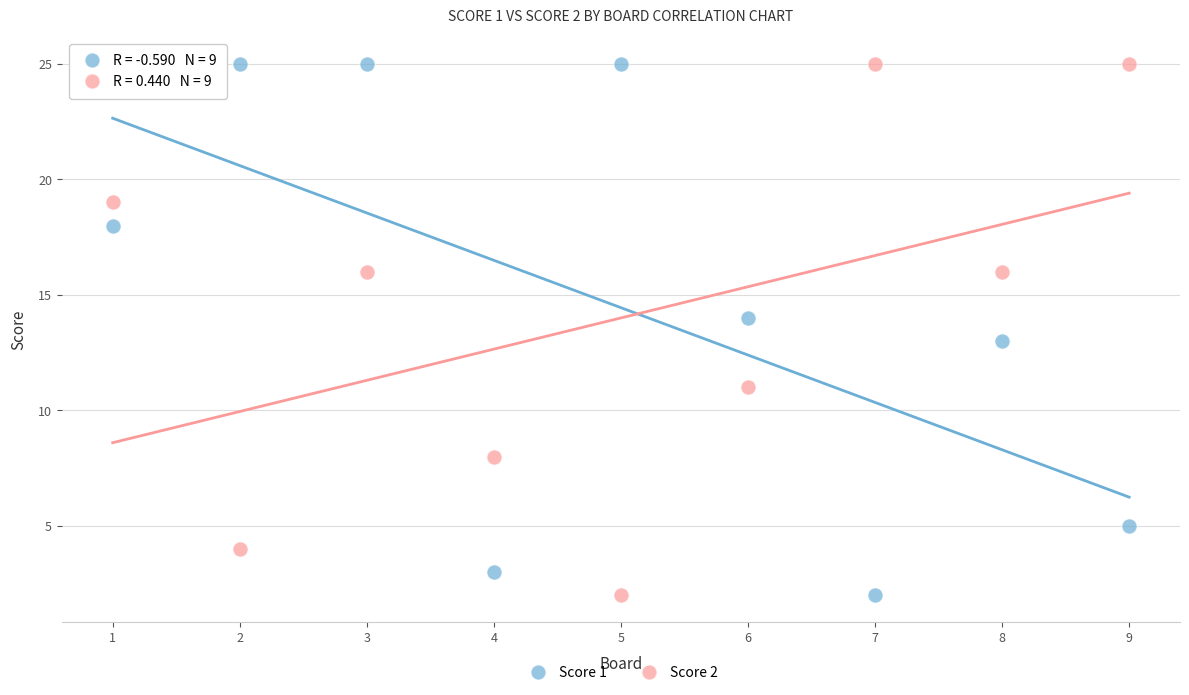

Across all data points, what is the range of X values (max minus min)?

8